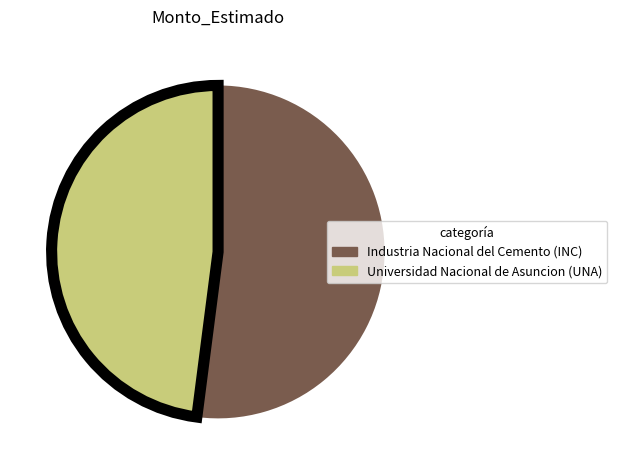

What is the smallest slice in the pie chart?

Universidad Nacional de Asuncion (UNA)